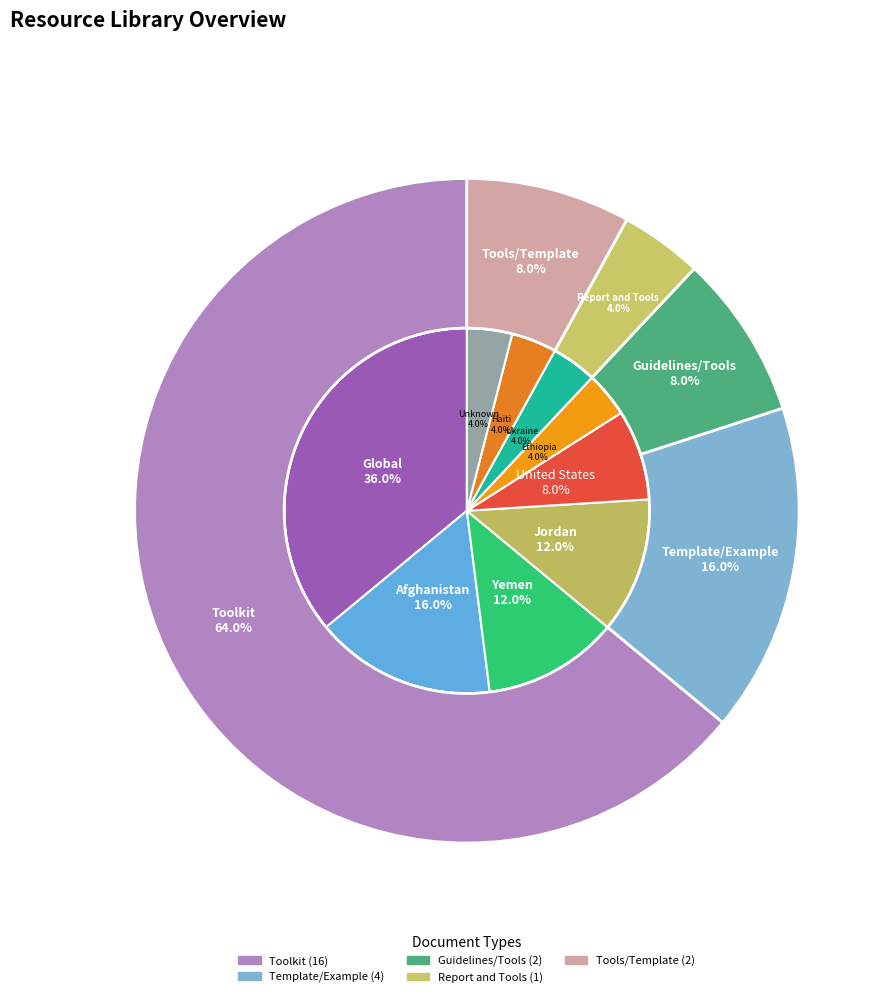

What percentage is the Tools/Template slice, to the nearest percent?

8%